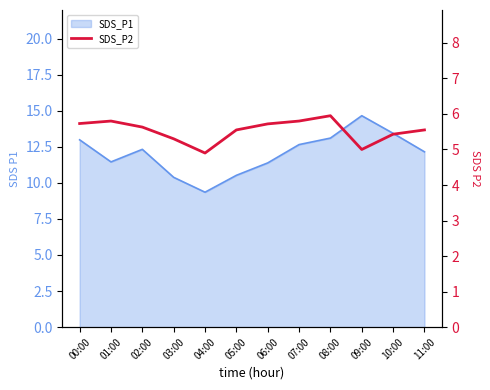

Where does the data first go above 5?

00:00